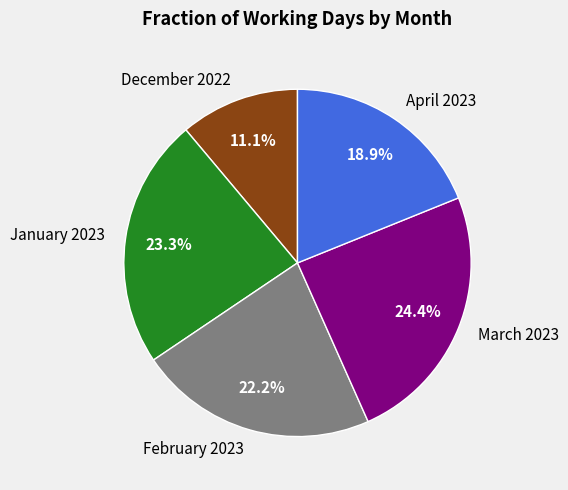

The February 2023 slice represents 14% of the pie. True or false?

False